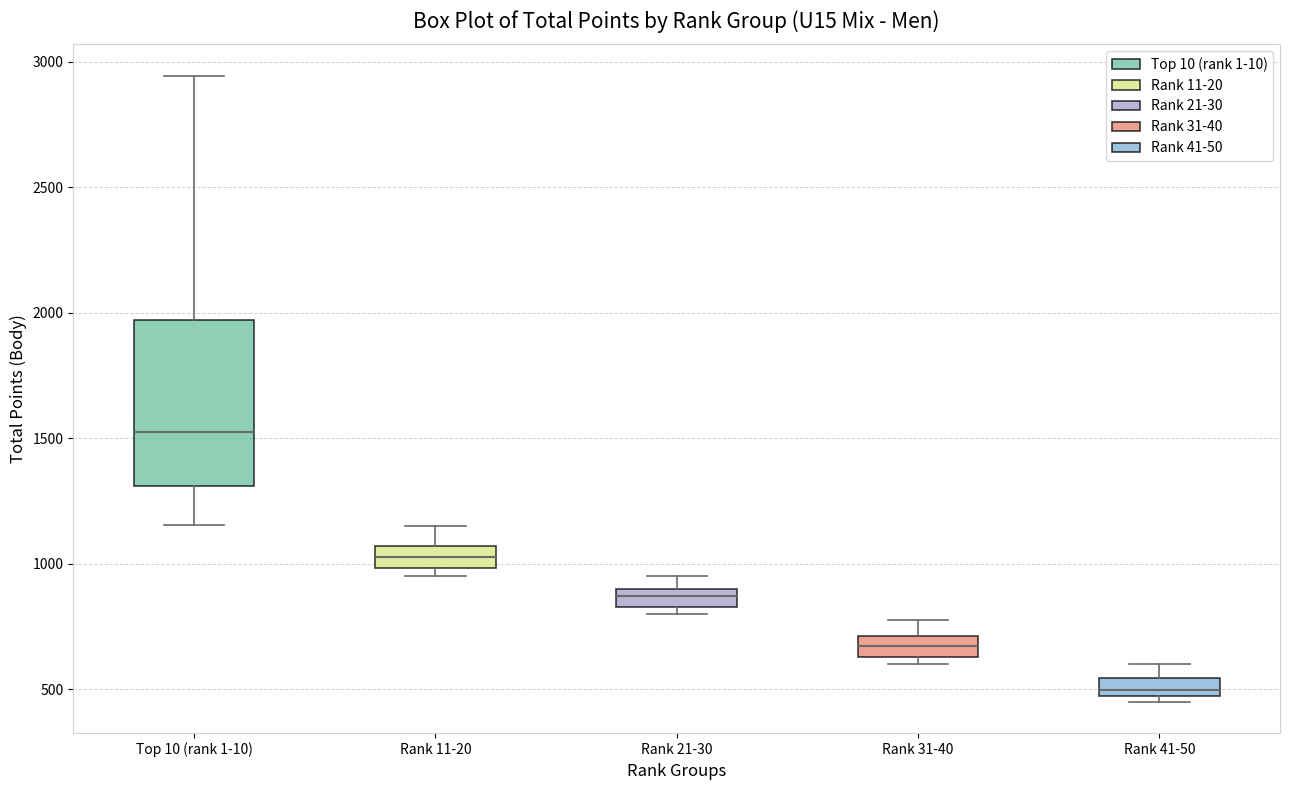

Which box has the highest median line?

Top 10 (rank 1-10)